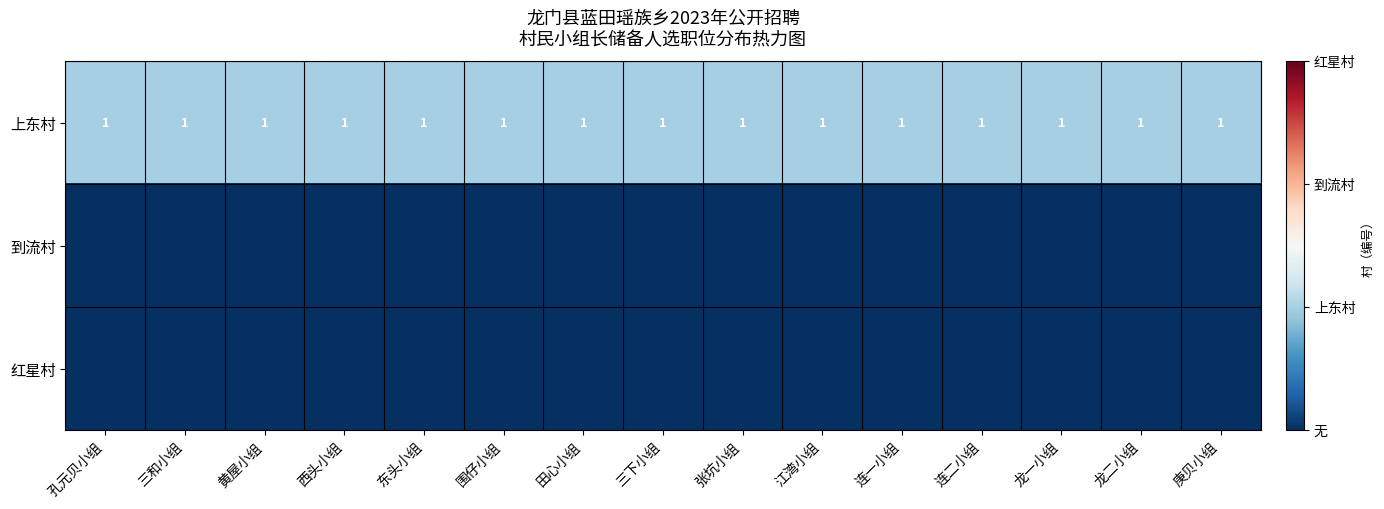

The 上东村 series shows 0 at 三和小组. True or false?

False